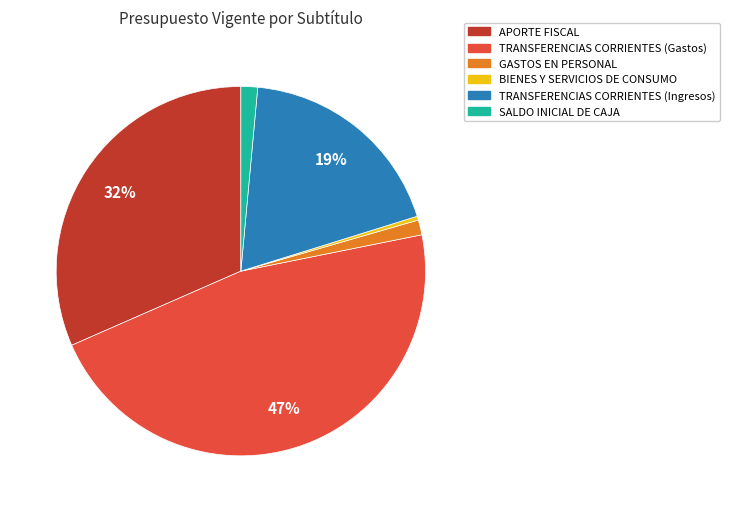

Which has a higher value, GASTOS EN PERSONAL or BIENES Y SERVICIOS DE CONSUMO?

GASTOS EN PERSONAL